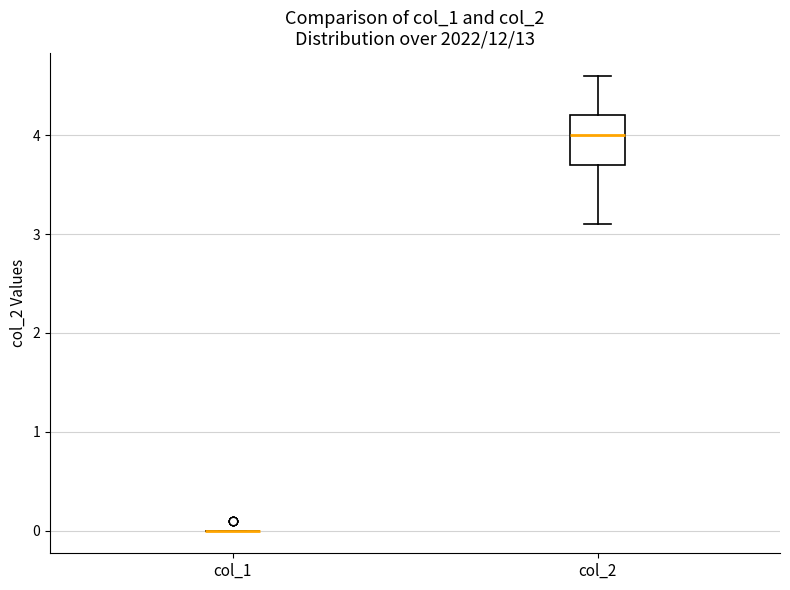

Reading left to right, read every box against the y-axis: the position of its median line, the range the box covers, and the ends of its whiskers. The values are not printed on the chart, so give them approximately, as read against the axis.

col_1: box collapsed to a line at 0.0, whiskers 0.0 to 0.0
col_2: median 4.0, box 3.7 to 4.2, whiskers 3.1 to 4.6